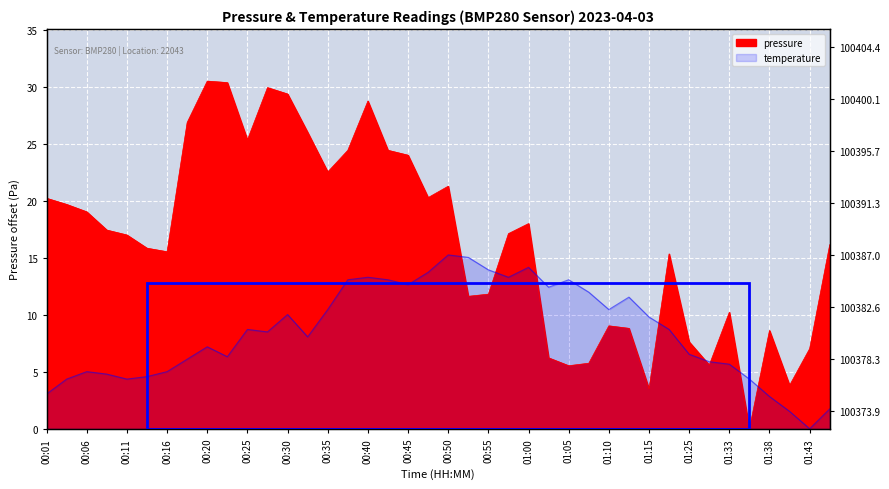

Where is the first local maximum for temperature?

00:06